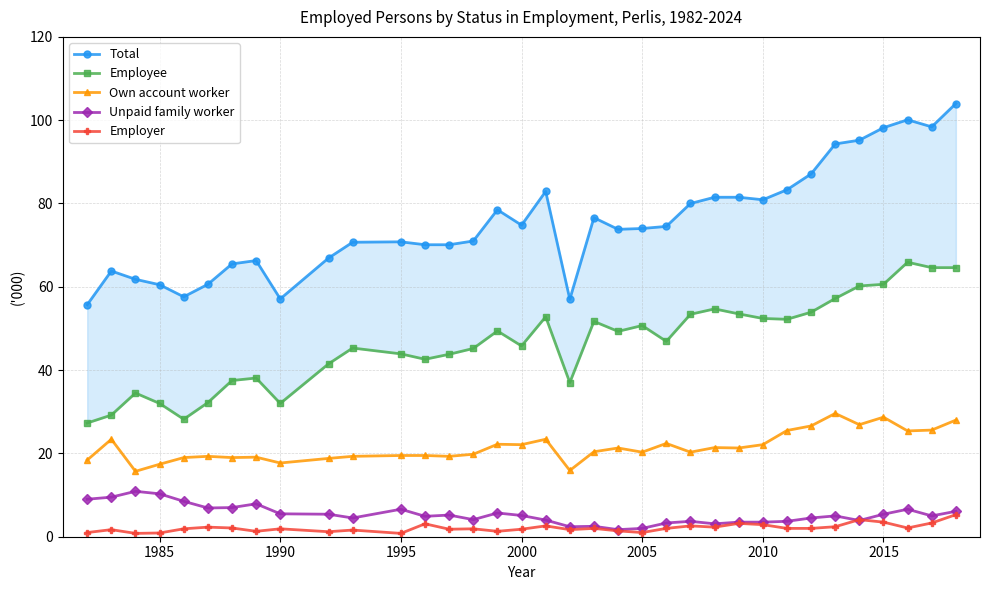

True or false: Own account worker and Employer intersect in this chart.

False